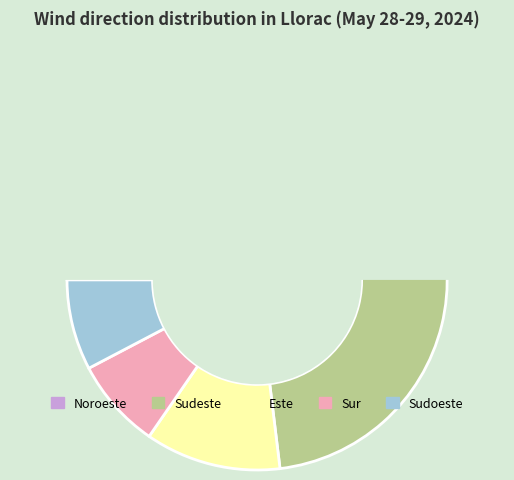

Does Oeste account for over 50% of the chart?

No